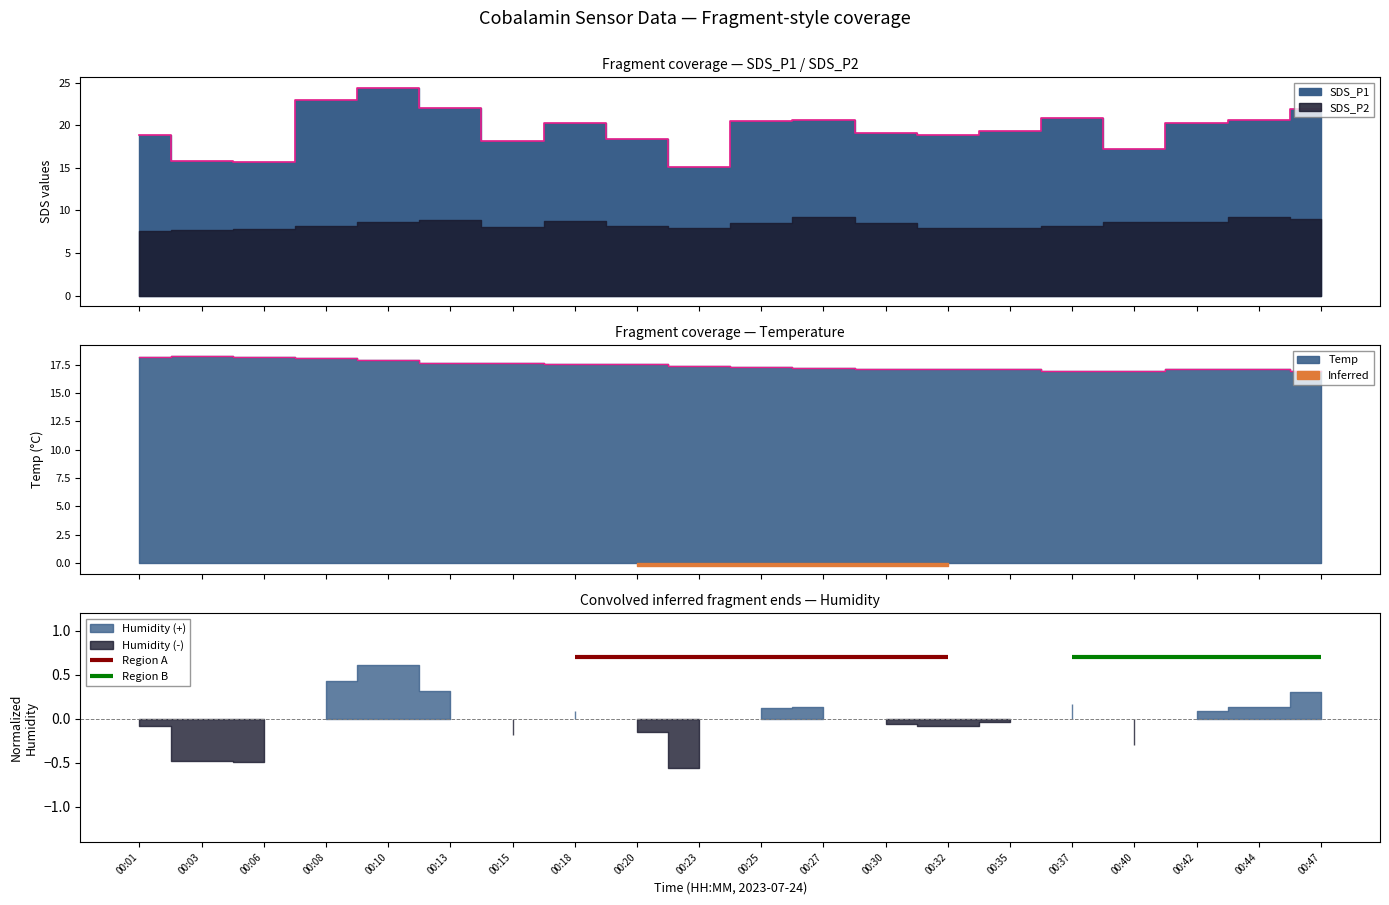

What is the value of the SDS_P1 point at the 19th from the left?

20.6